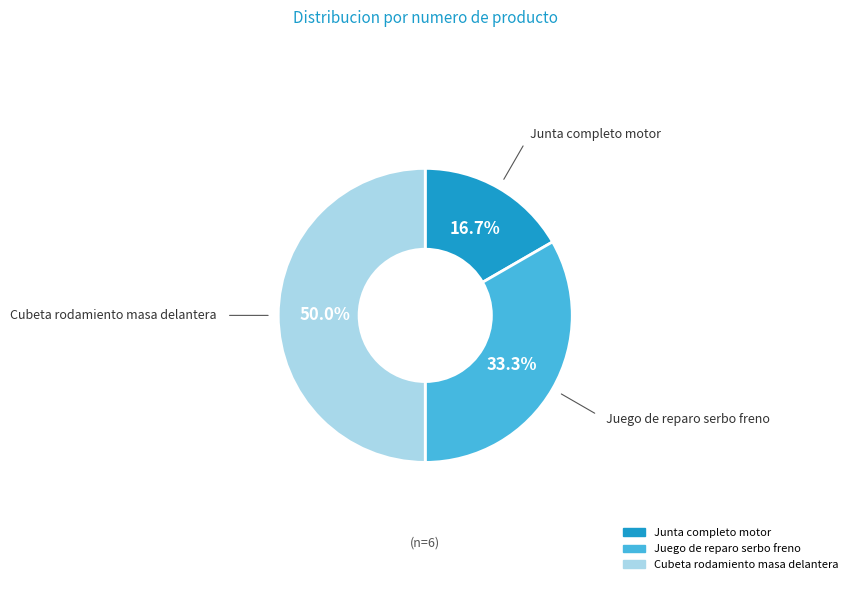

What is the ratio of the value at Cubeta rodamiento masa delantera to the value at Junta completo motor?

3.0